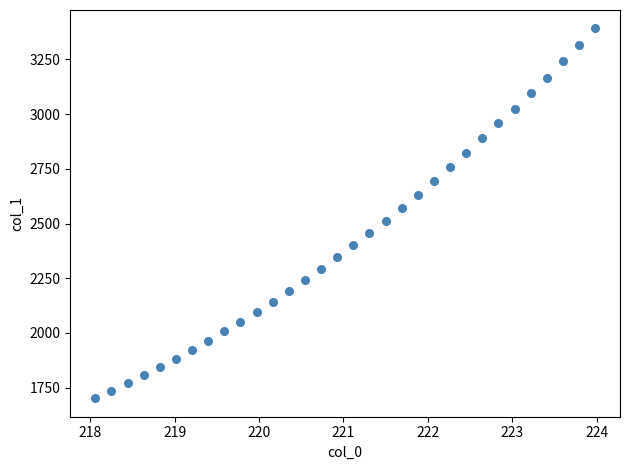

What is the range of Y values (max minus min)?

1690.2